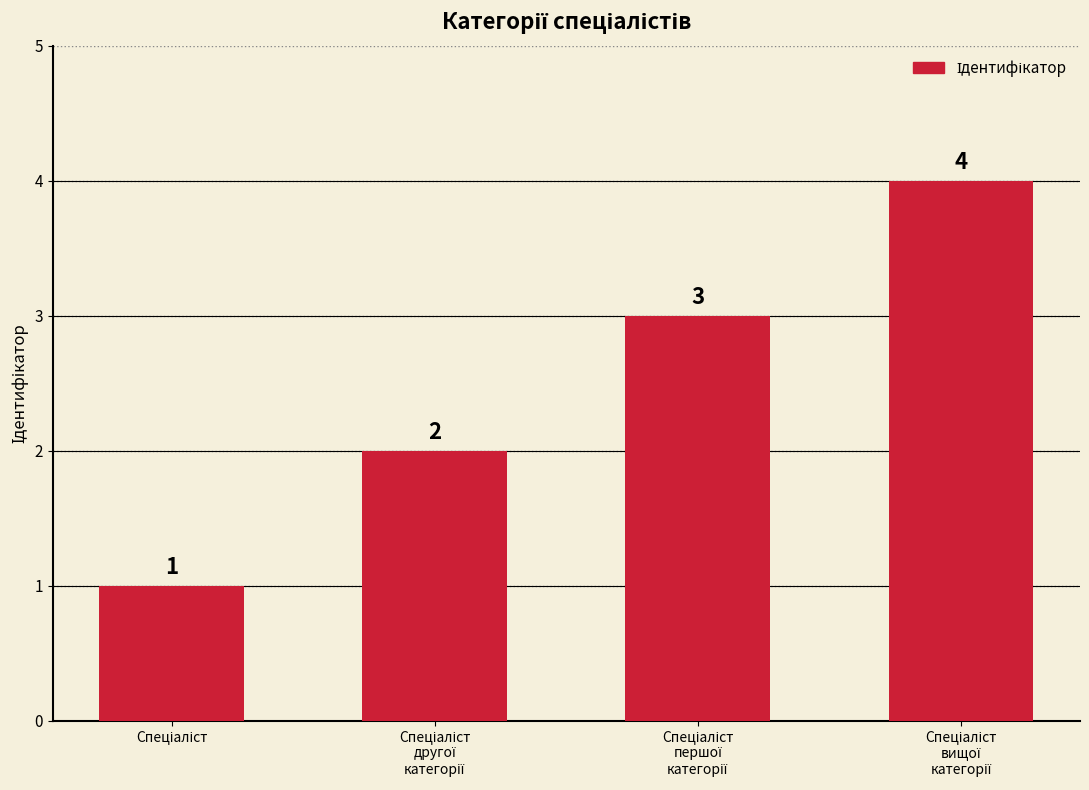

What is the value of the 1st bar from the left?

1